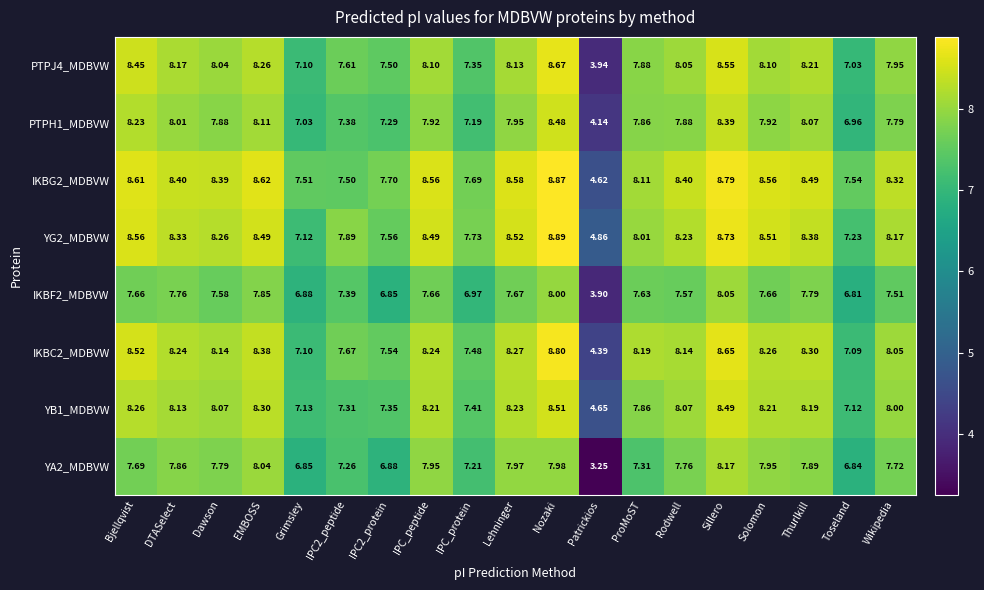

At which label does IKBF2_MDBVW first exceed 7?

Bjellqvist